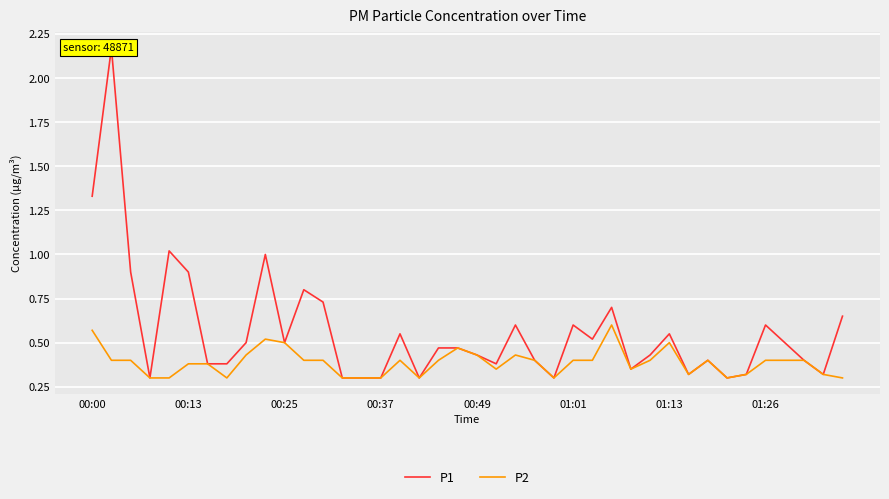

What are all the series names shown in the legend?

P1, P2